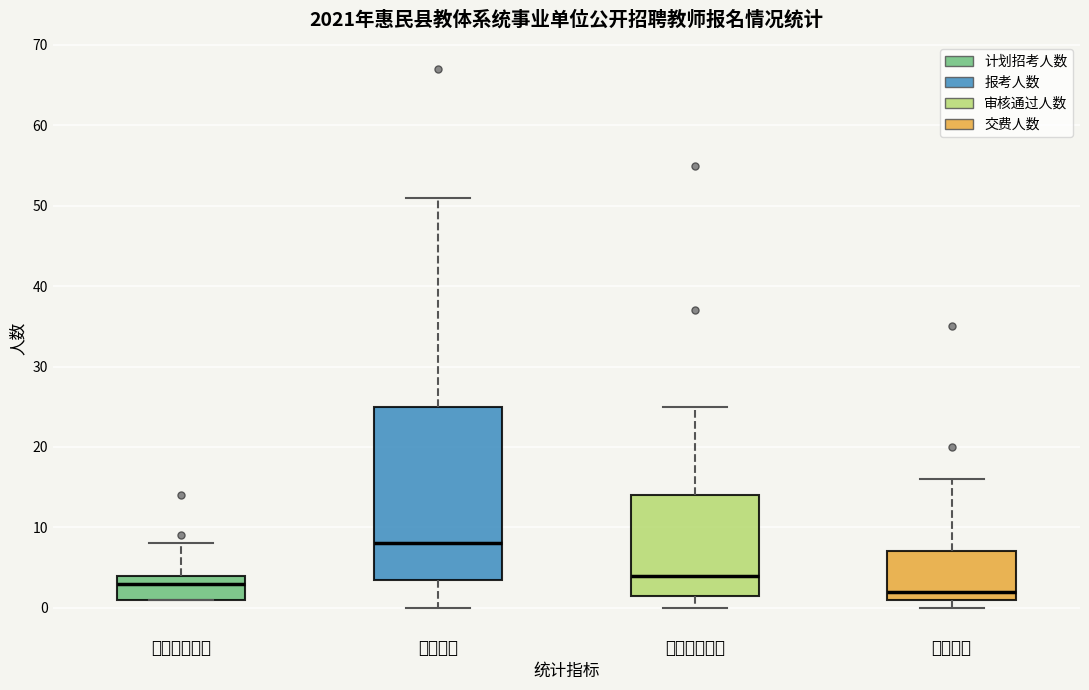

Which box has the lowest median line?

交费人数